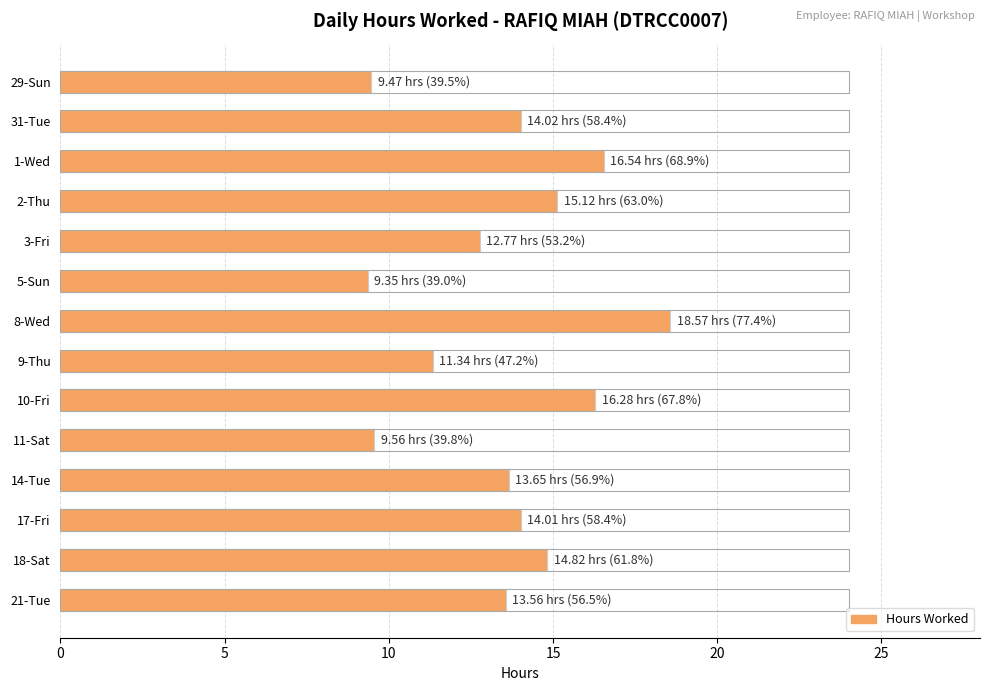

Are the bars grouped side by side (vs. stacked)?

No